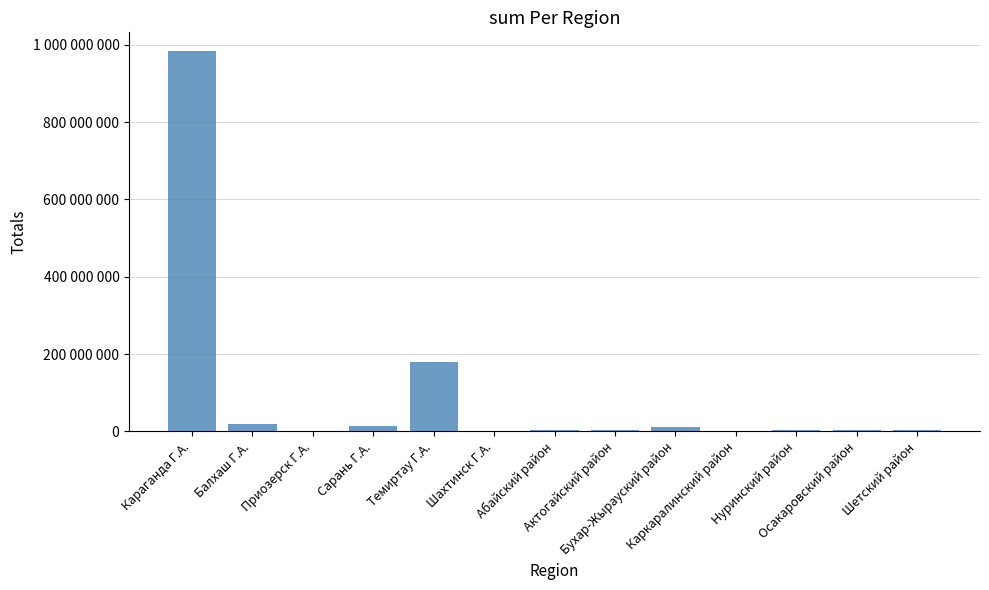

Reading left to right, extract all data points from this chart.

Караганда Г.А.=983110349	Балхаш Г.А.=19230813	Приозерск Г.А.=433519	Сарань Г.А.=12964948	Темиртау Г.А.=180139418	Шахтинск Г.А.=735925	Абайский район=2736319	Актогайский район=2770155	Бухар-Жырауский район=10111591	Каркаралинский район=26344	Hуринский район=4390834	Осакаровский район=2519791	Шетский район=3451930